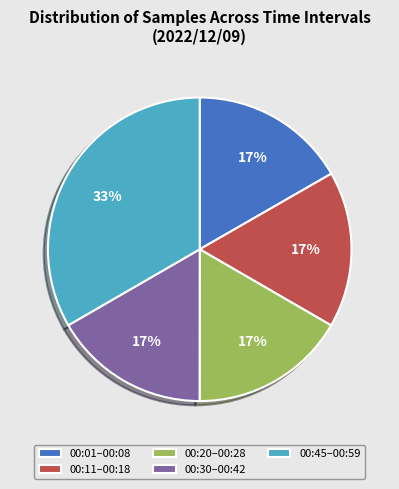

What is the ratio of the value at 00:11–00:18 to the value at 00:30–00:42?

1.0